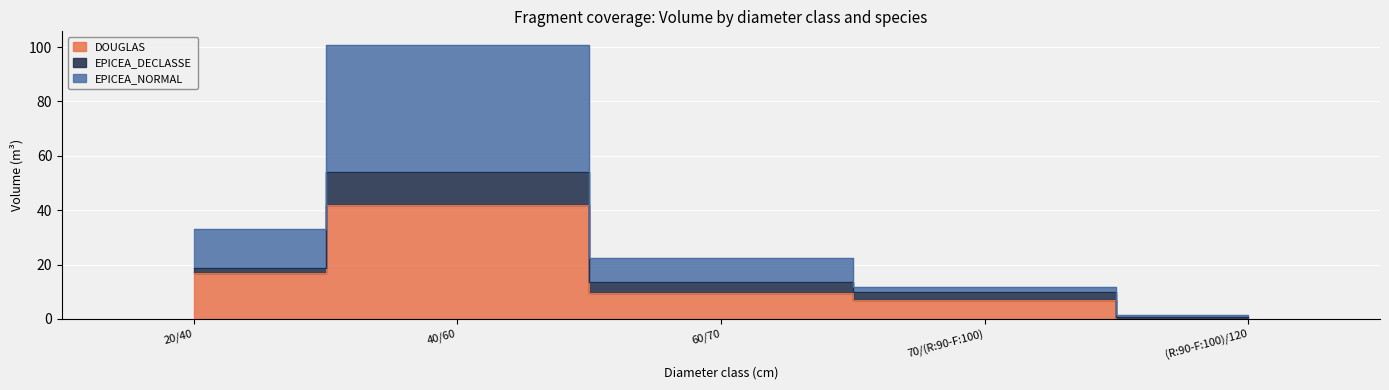

What is the label of the 1st point from the left?

20/40